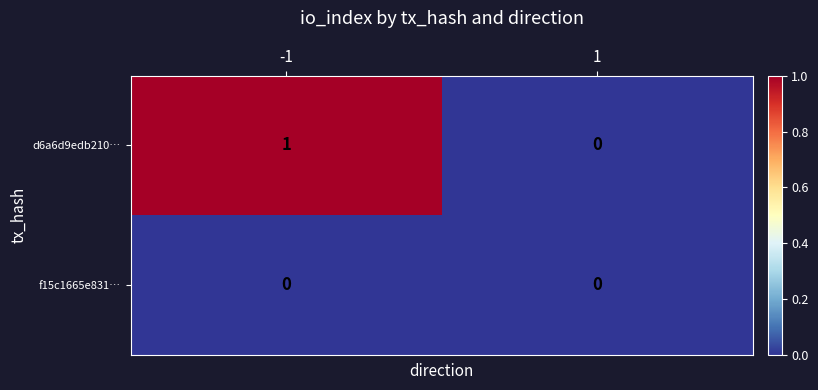

At -1, list the series in order from smallest to largest.

f15c1665e831…, d6a6d9edb210…